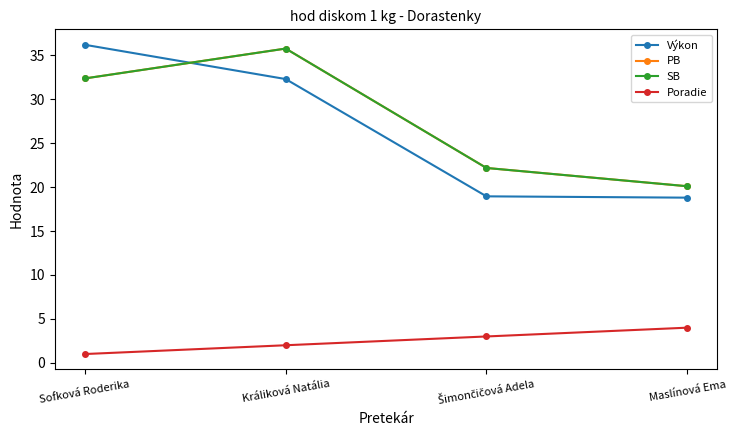

Is this an area chart (filled region under the line)?

No